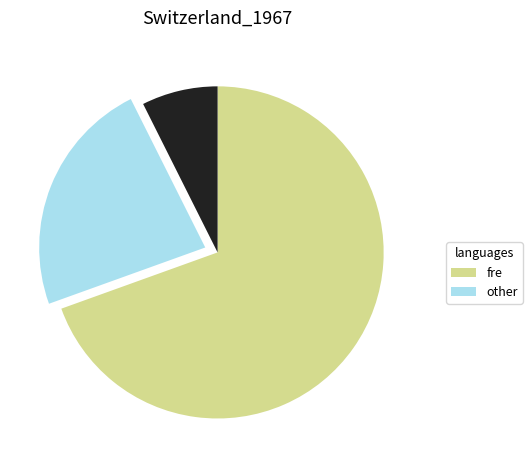

Is there any slice that represents more than half of the pie?

Yes